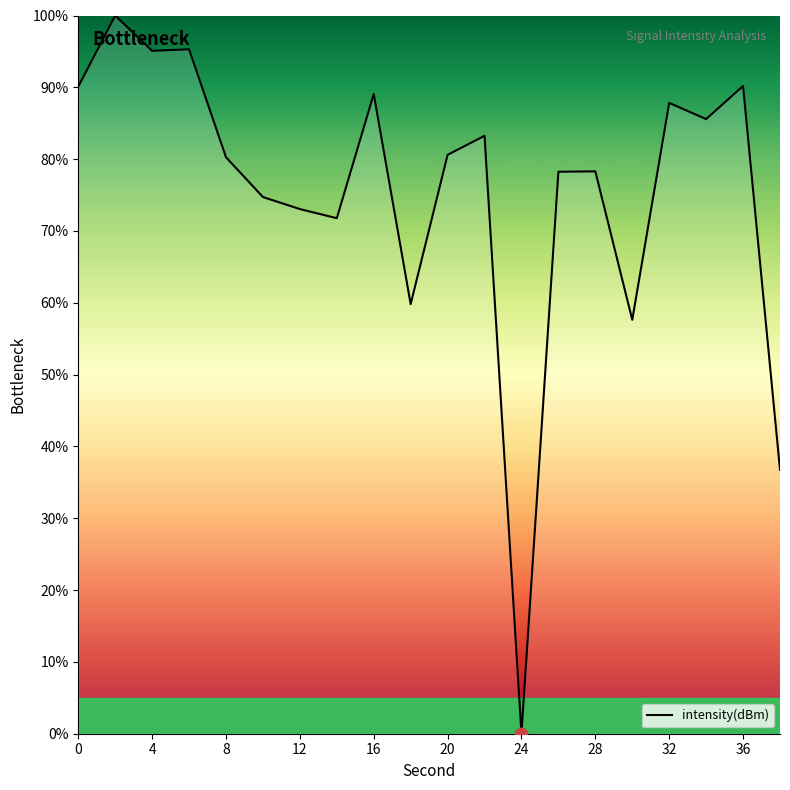

What is the greatest value displayed?

100.0